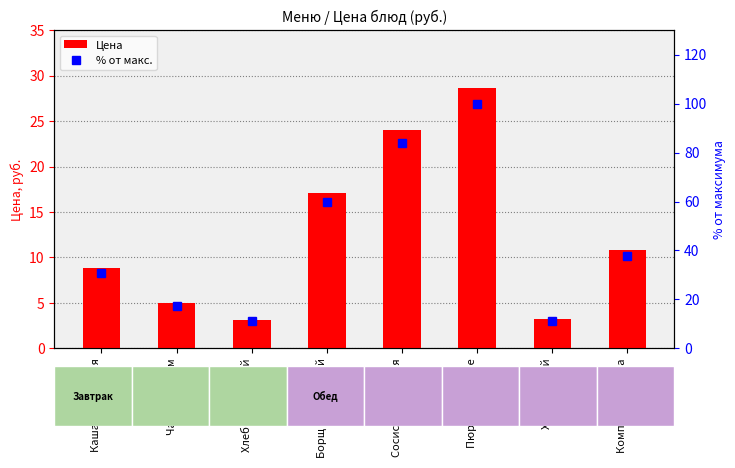

What is the value of the % от макс. bar at the 8th from the left?

37.9